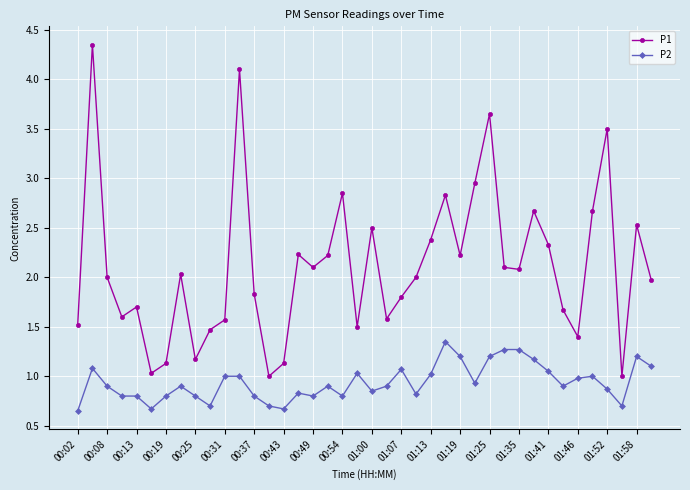

True or false: P2 and P1 intersect in this chart.

False